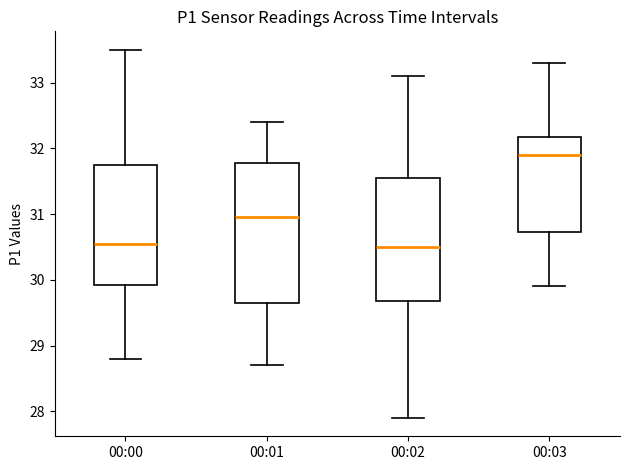

Which box's median line is the highest?

00:03